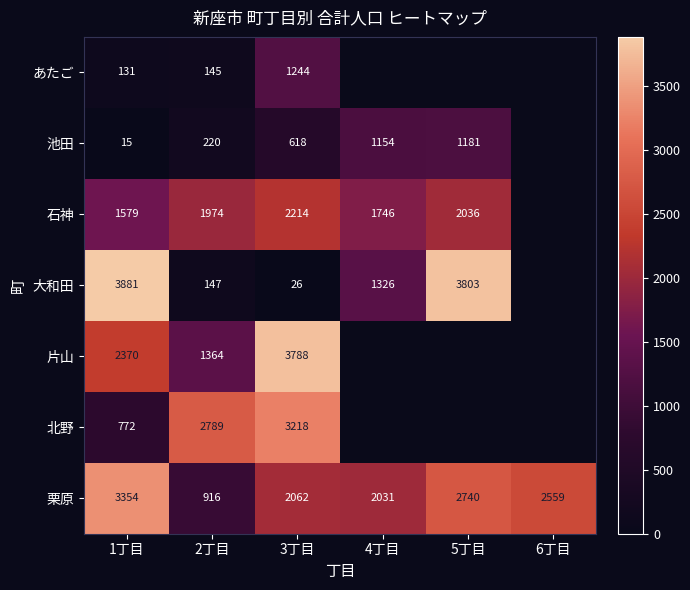

What is the difference between the 栗原 values at 2丁目 and 3丁目?

1146